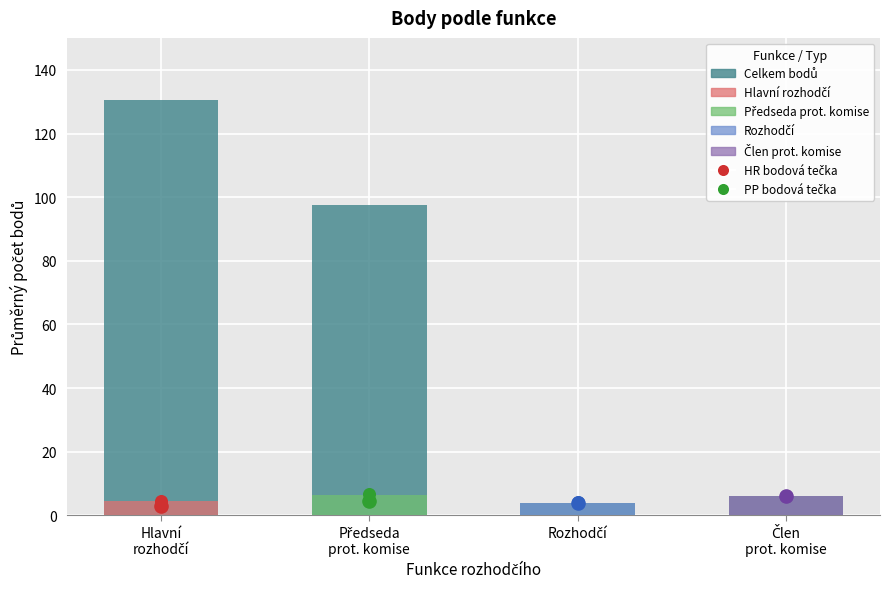

Which series has the widest spread of Y values?

Celkem bodů